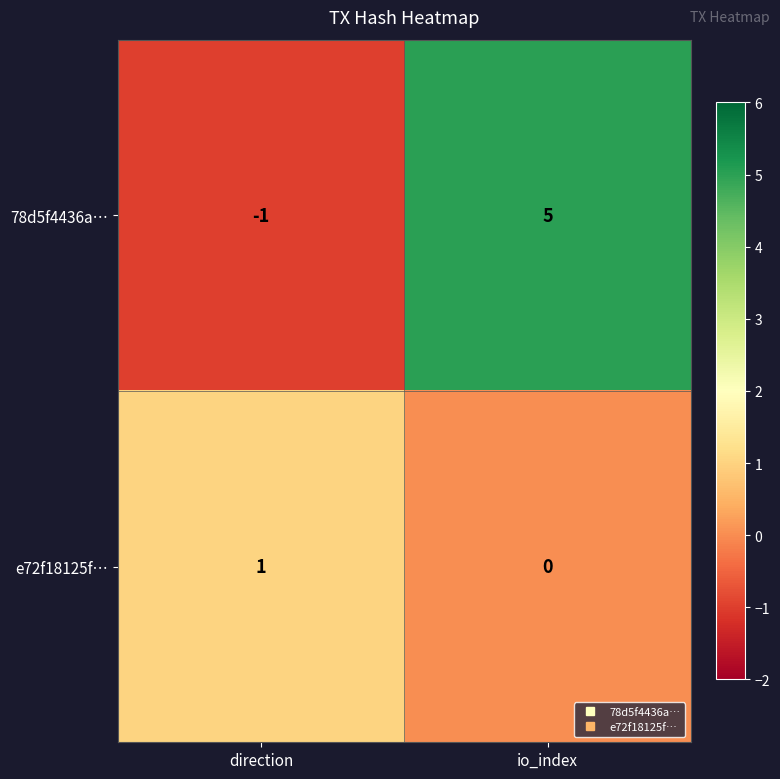

What is the sum of all 78d5f4436a… values?

4